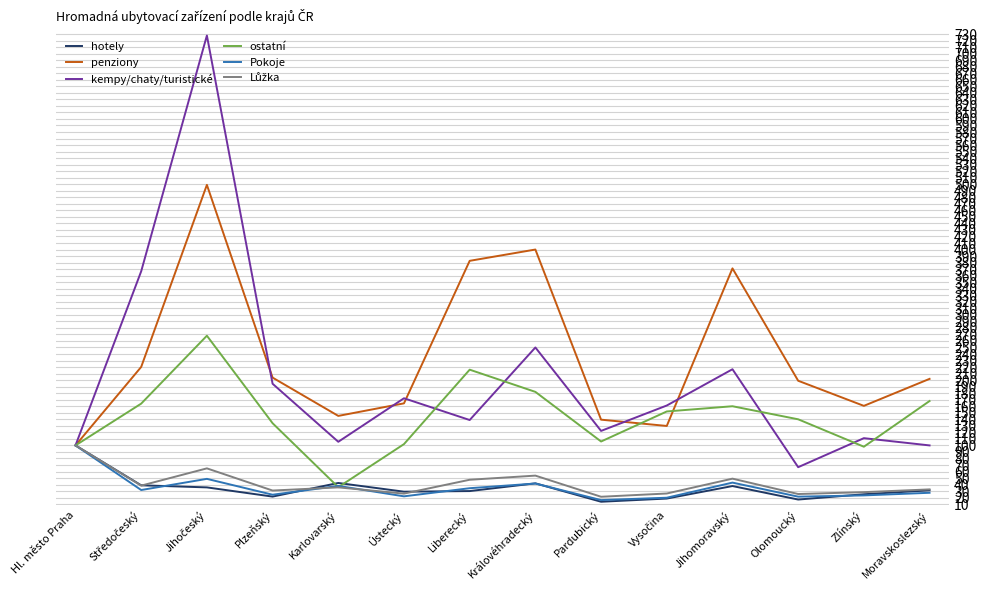

Which series has the largest total across all categories?

penziony